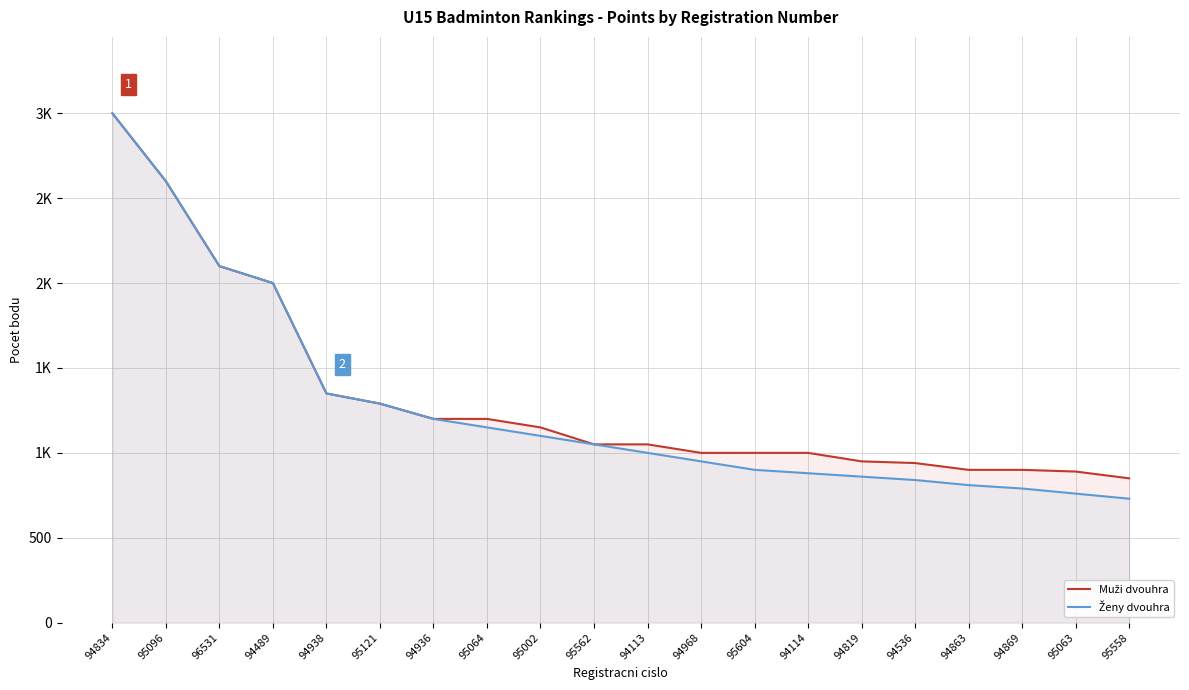

Rank the categories by Ženy dvouhra value from lowest to highest.

95558, 95063, 94869, 94863, 94536, 94819, 94114, 95604, 94968, 94113, 95562, 95002, 95064, 94936, 95121, 94938, 94489, 96531, 95096, 94834